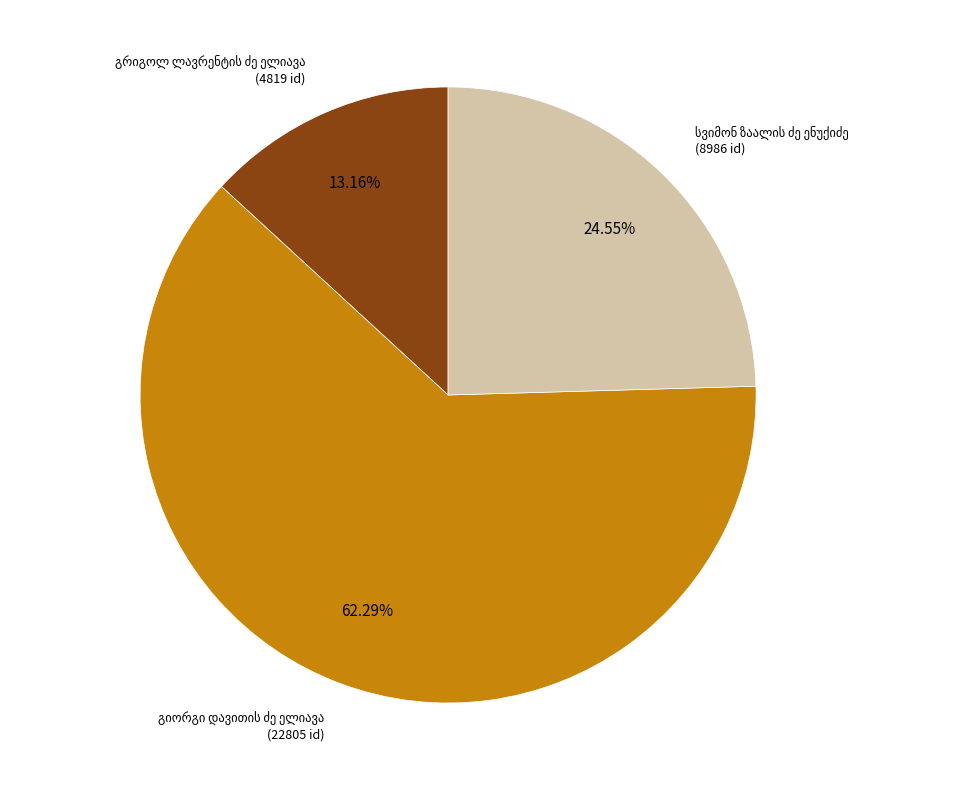

Does any single category account for the majority?

Yes